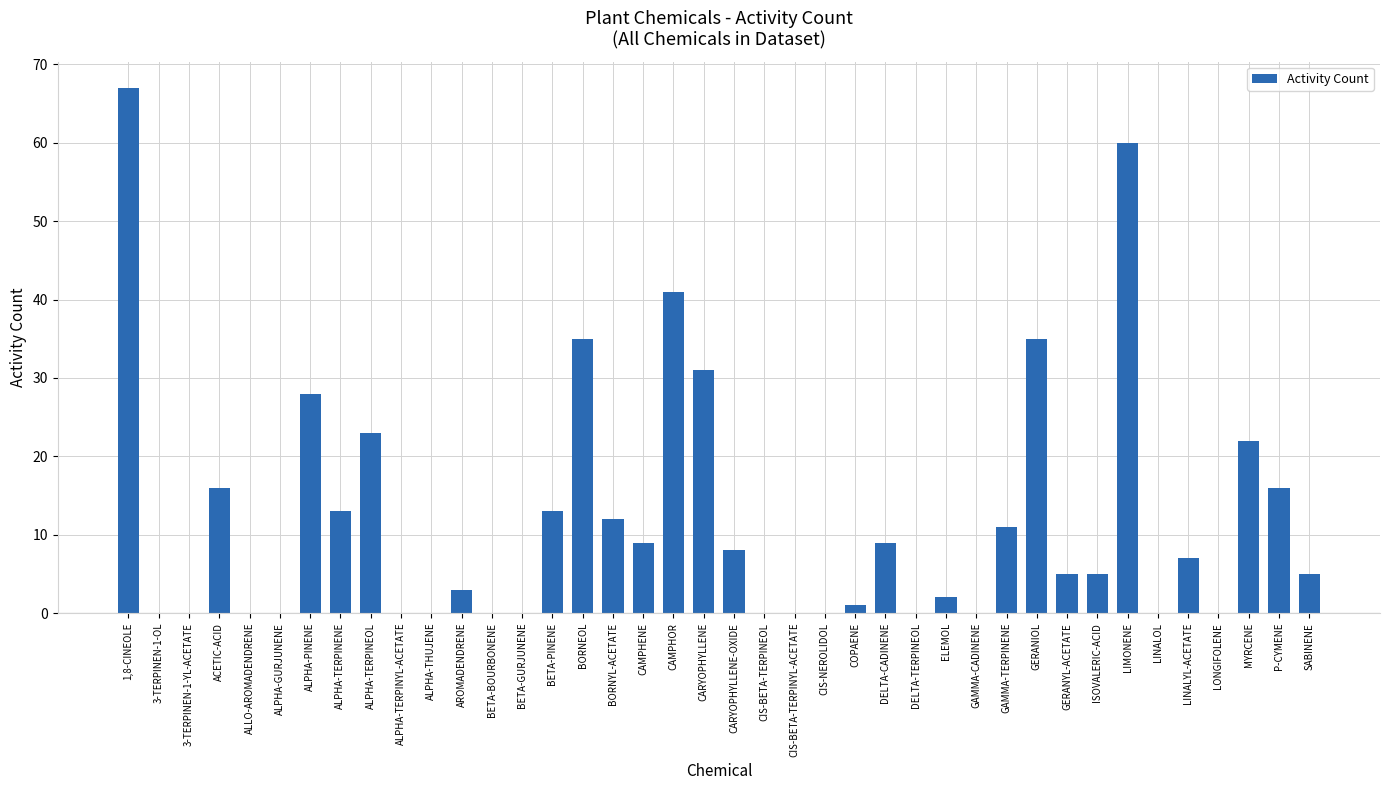

Count the number of categories in the chart.

40